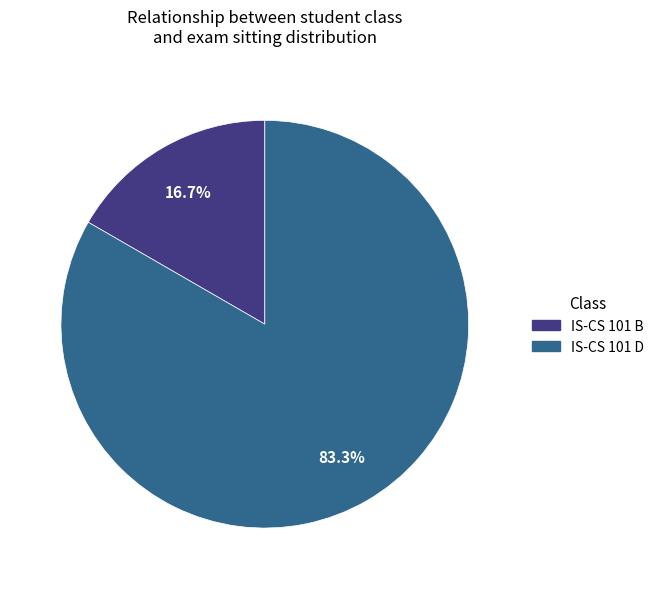

Is there any slice that represents more than half of the pie?

Yes